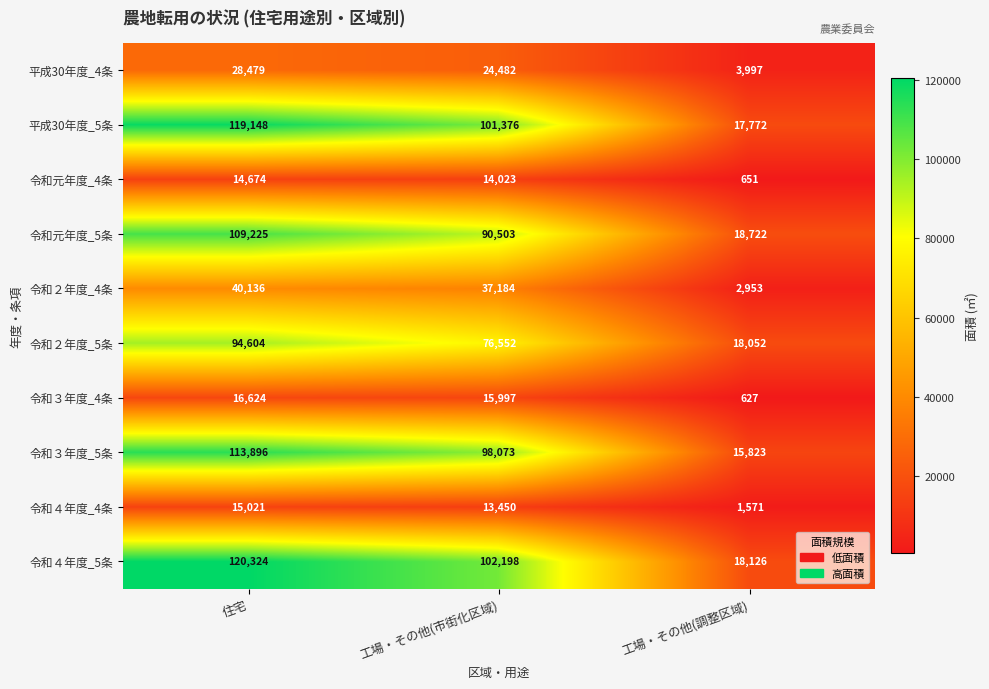

List the series in order of their peak value, highest first.

令和４年度_5条, 平成30年度_5条, 令和３年度_5条, 令和元年度_5条, 令和２年度_5条, 令和２年度_4条, 平成30年度_4条, 令和３年度_4条, 令和４年度_4条, 令和元年度_4条